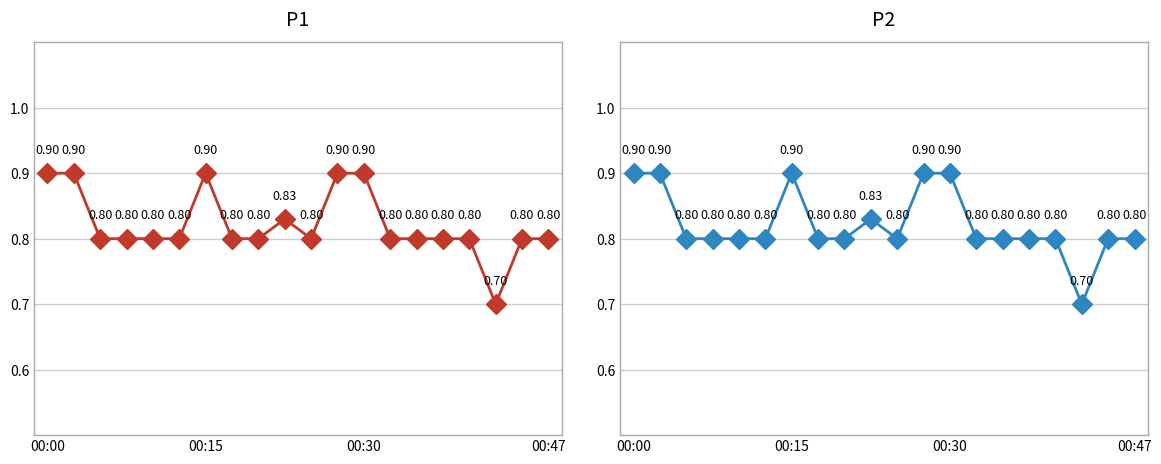

Rank the categories by P2 value from highest to lowest.

00:00, 00:15, 6, 11, 12, 9, 00:30, 00:47, 4, 5, 7, 8, 10, 13, 14, 15, 16, 18, 19, 17